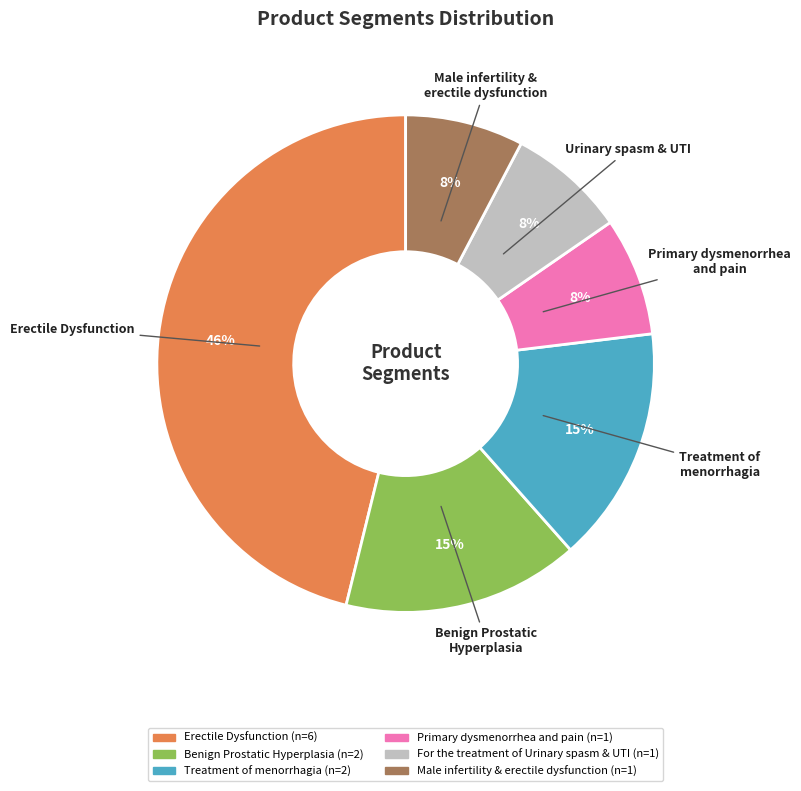

True or false: Treatment of menorrhagia accounts for 15% of the total.

True